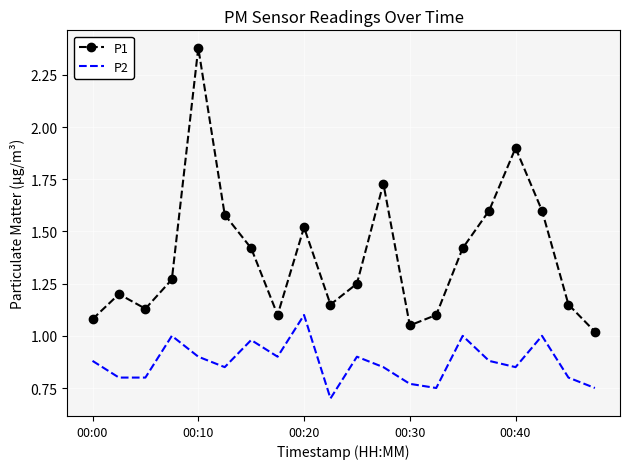

Which series has the widest spread of values?

P1